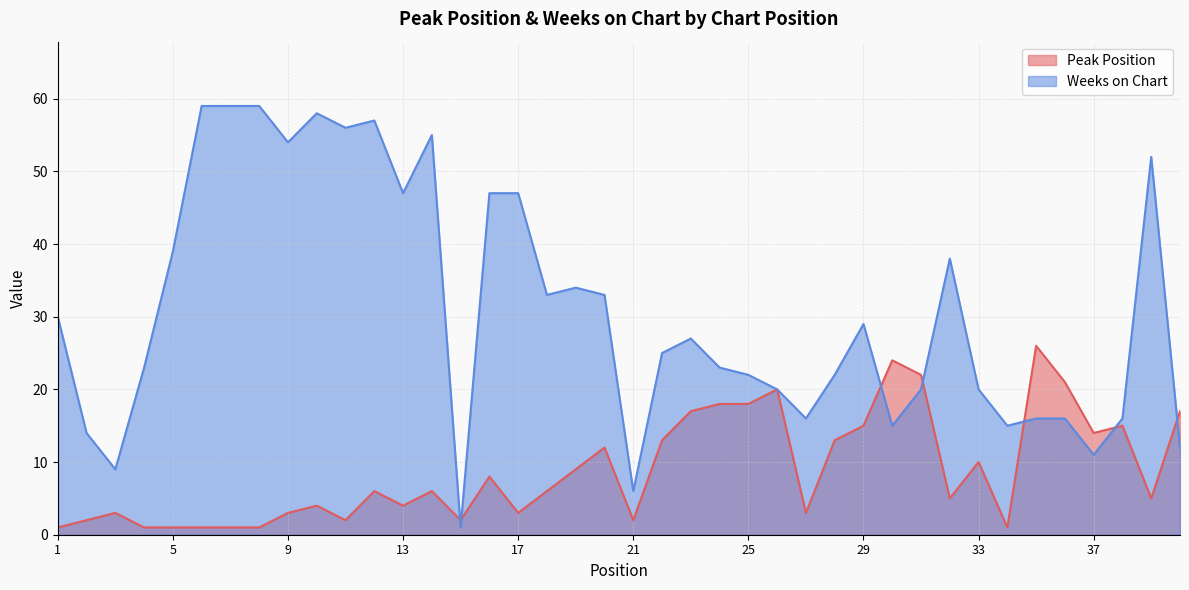

Which series has the widest spread of values?

Weeks on Chart